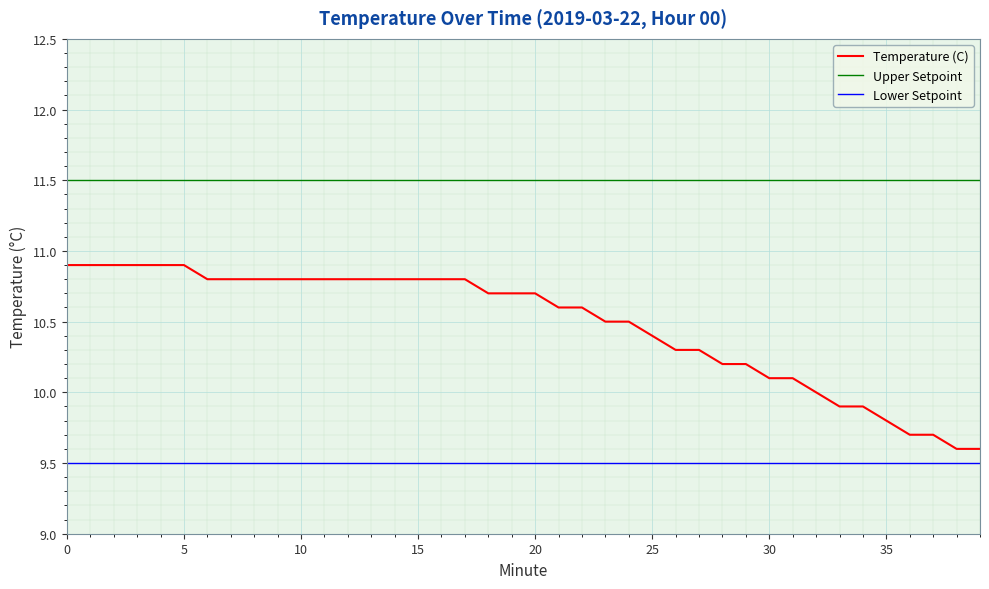

True or false: Upper Setpoint and Lower Setpoint intersect in this chart.

False